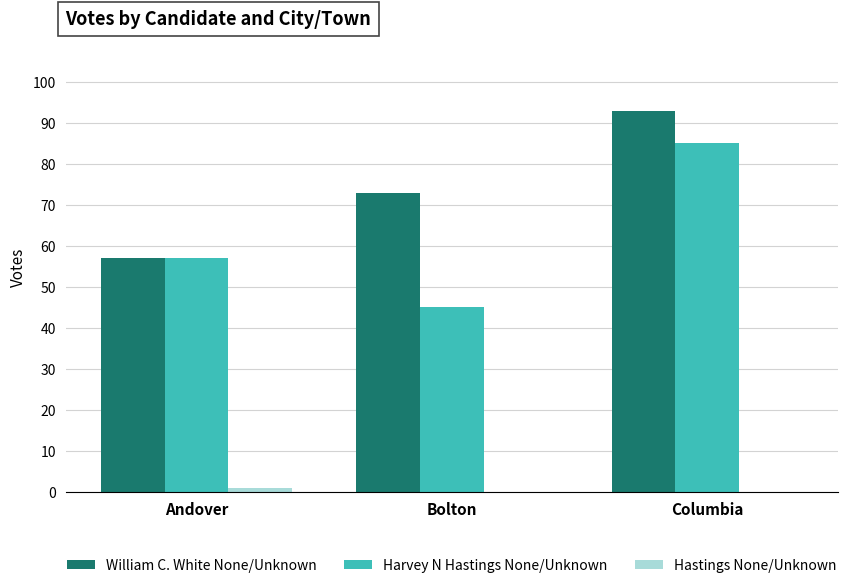

Which label corresponds to the largest value in the chart?

Columbia